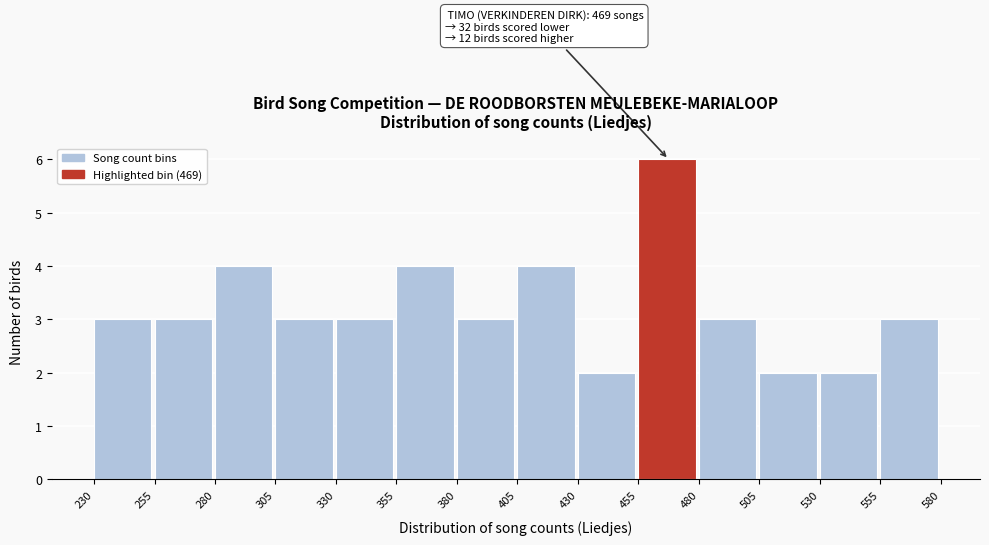

Which range on the x-axis has the tallest bar?

455 to 480